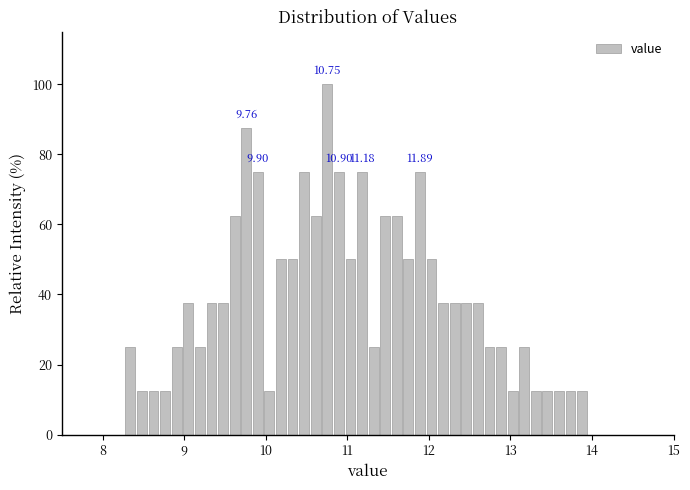

Read against the x-axis, roughly where is the centre of the tallest bar?

10.8